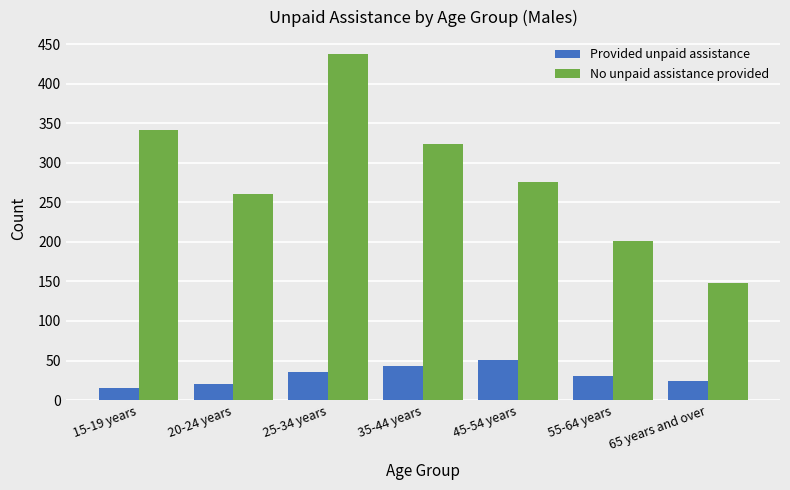

Which series has the largest range (max minus min)?

No unpaid assistance provided